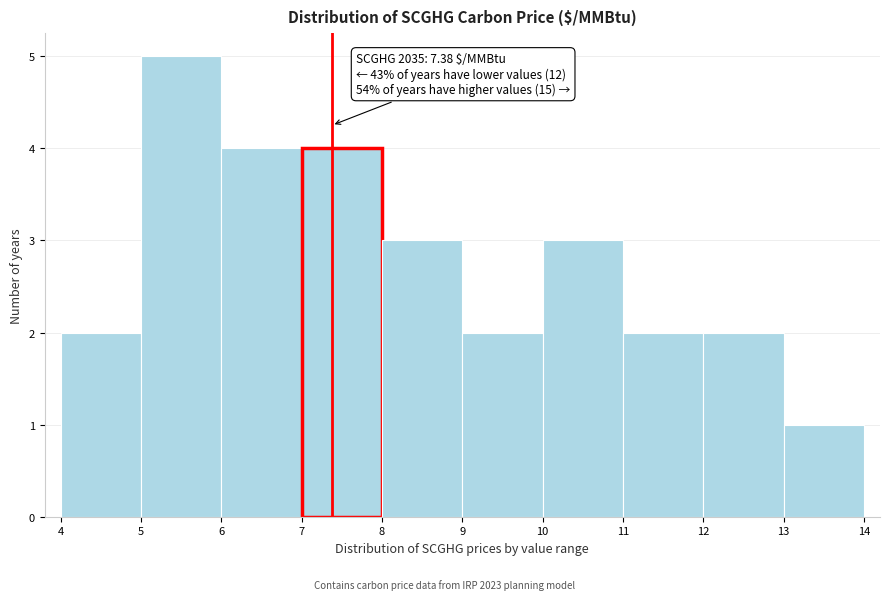

Which range on the x-axis has the tallest bar?

5 to 6